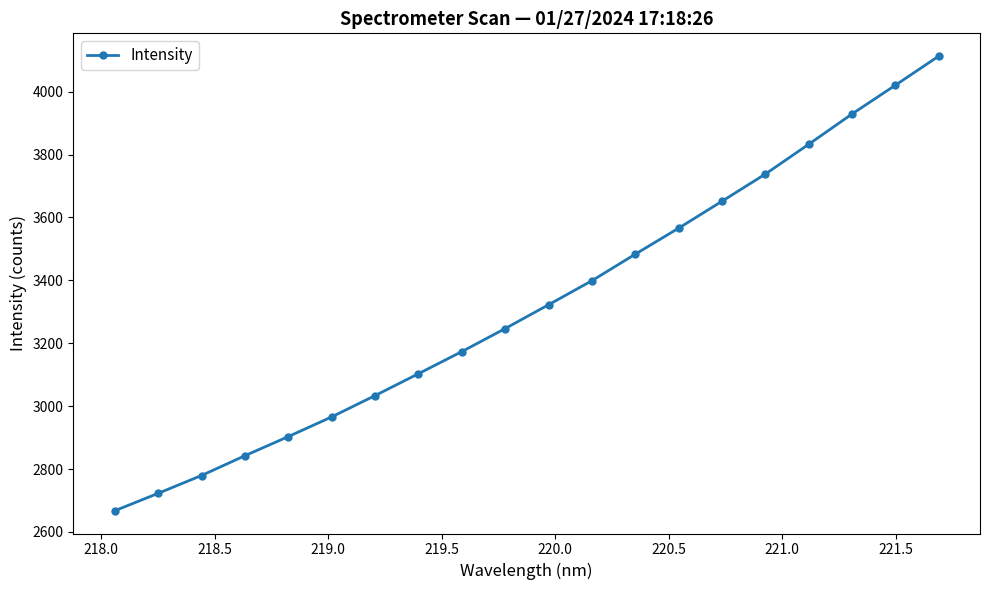

What is the smallest value displayed?

2667.4